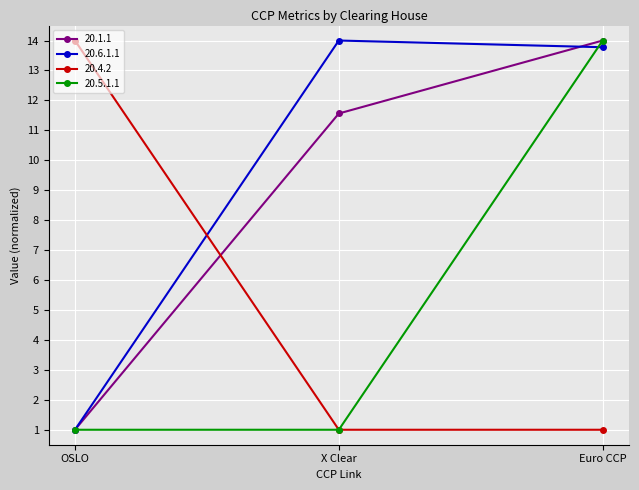

What position from the left is OSLO?

1